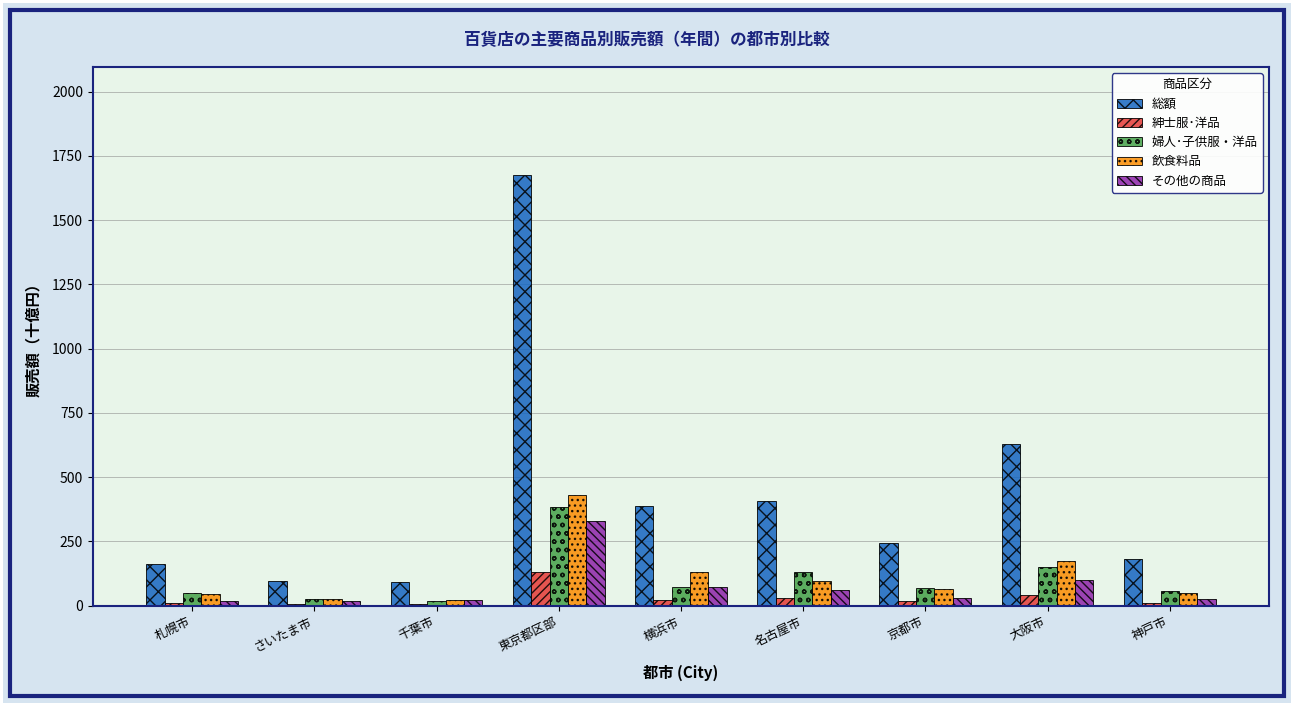

The value of 婦人･子供服・洋品 at 大阪市 is 148.8. True or false?

True